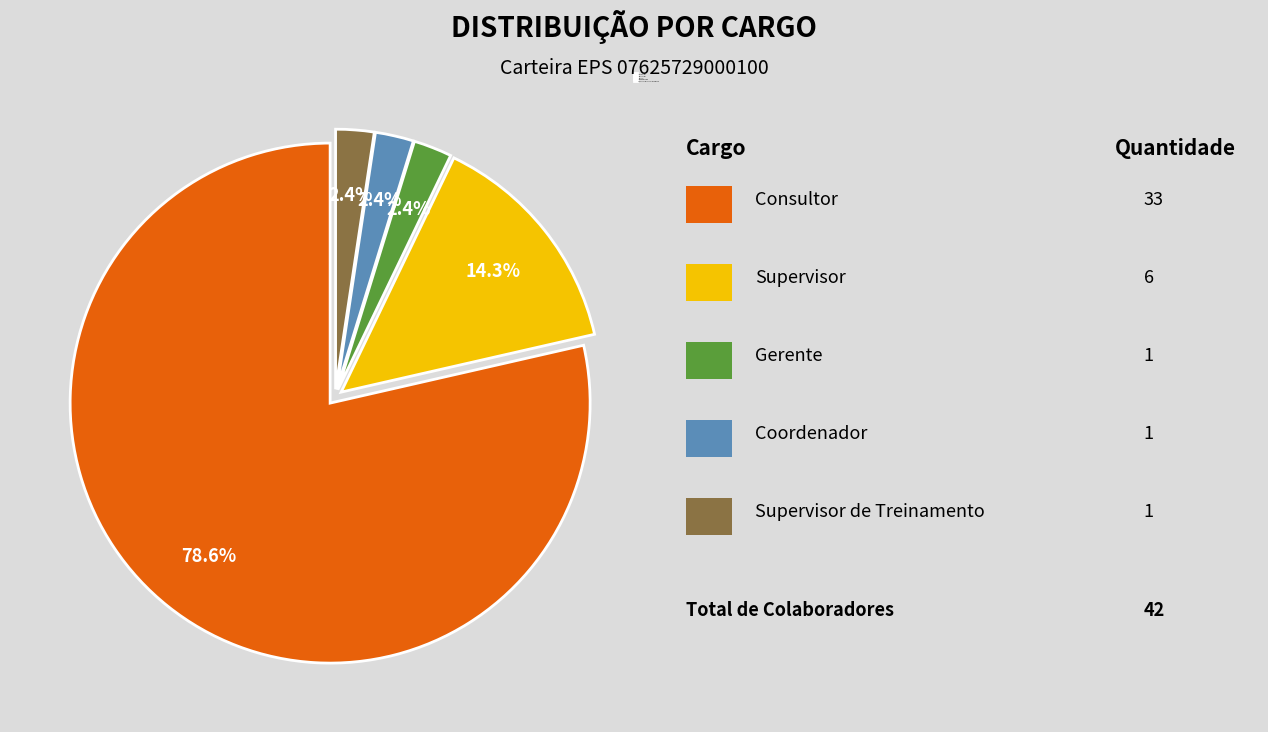

Approximately how many times larger is the value at GERENTE compared to SUPERVISOR?

0.2